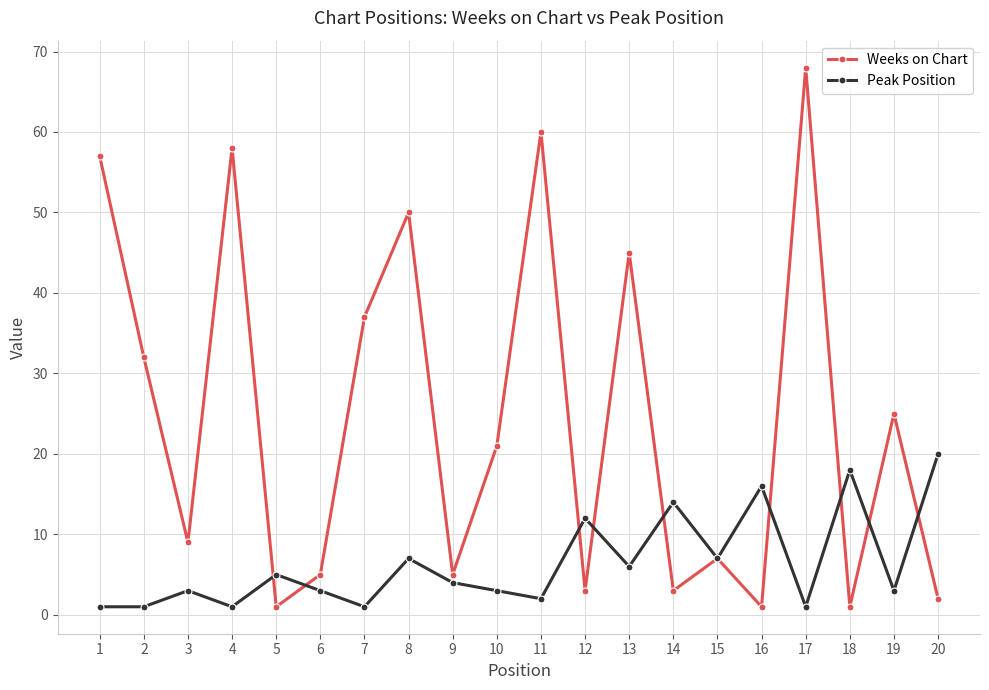

How many lines are shown in the chart?

2